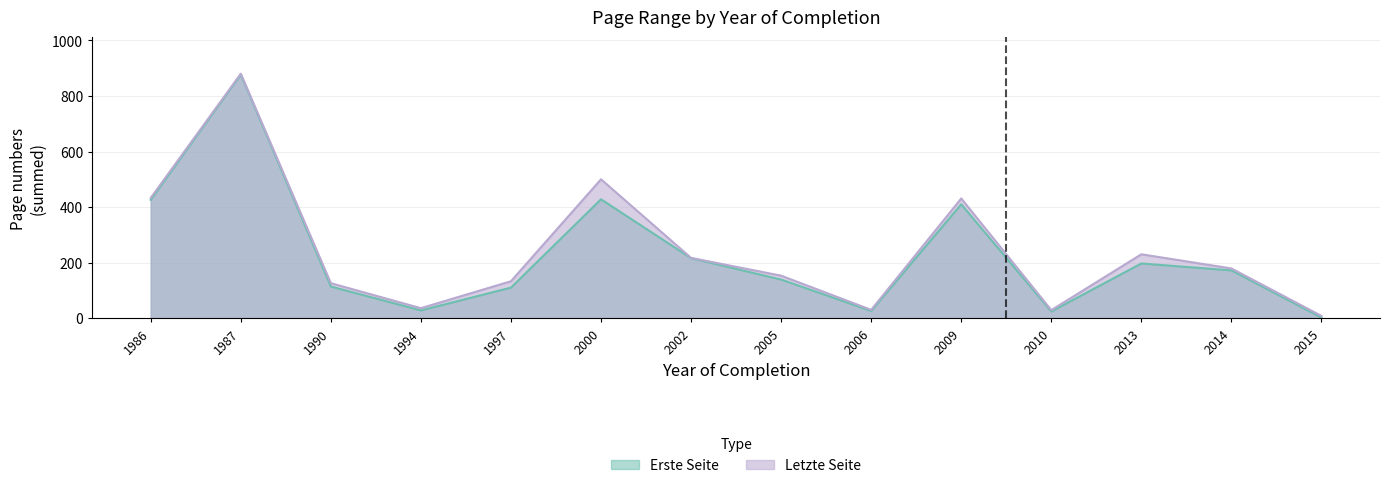

Which series has the widest spread of values?

Letzte Seite